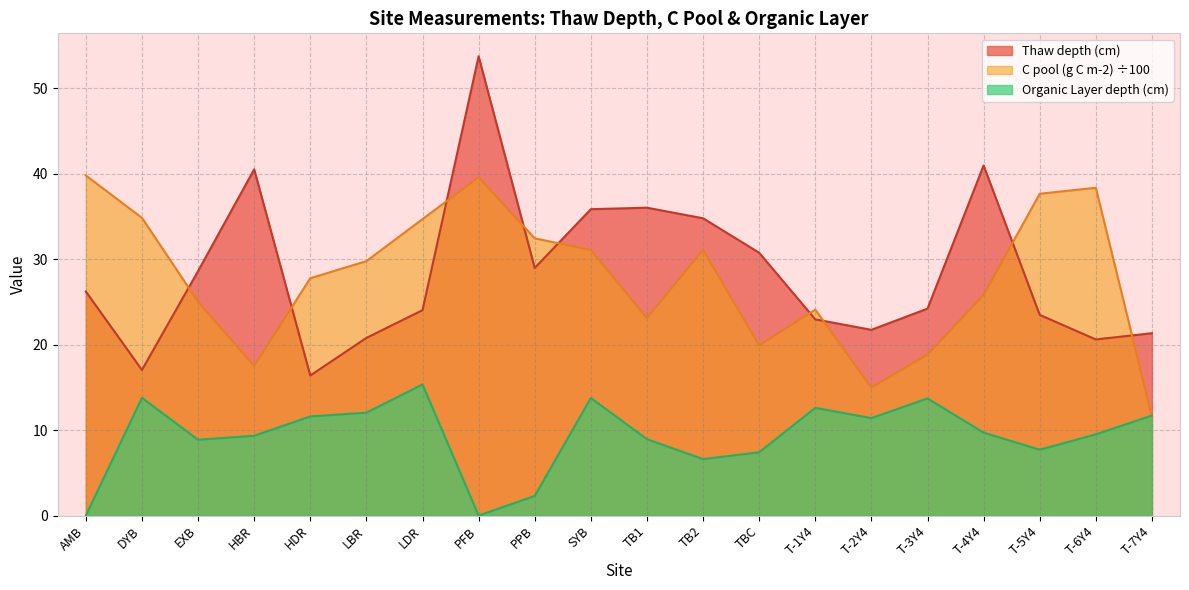

What is the total value across all series at HDR?

55.7